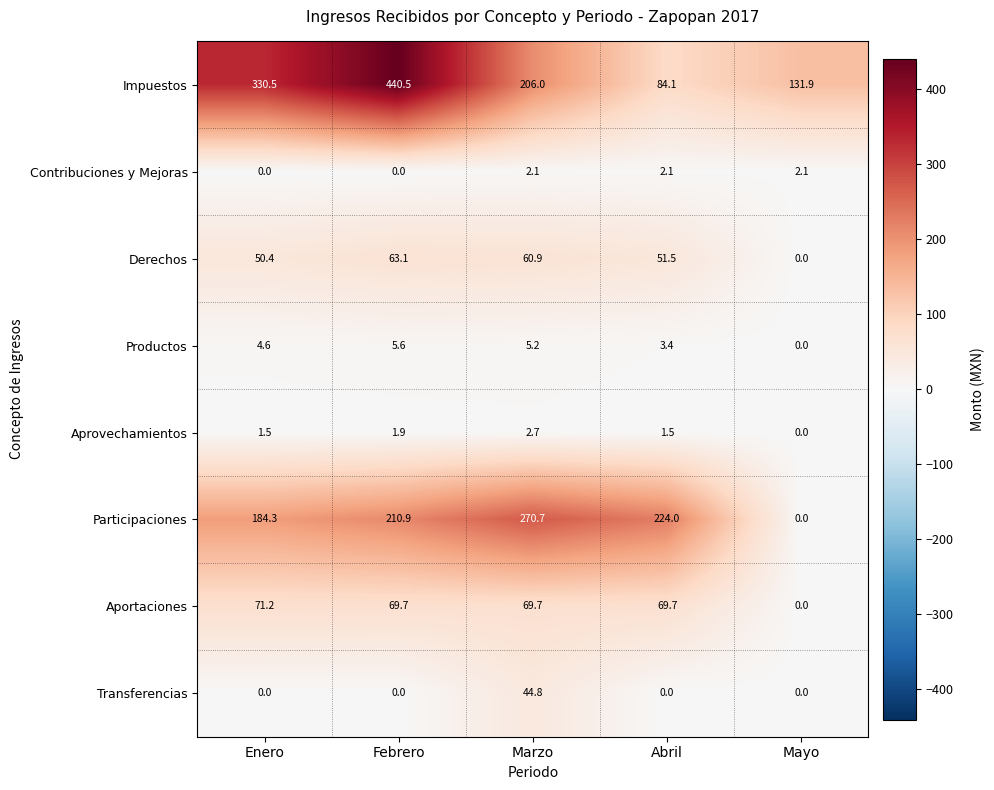

What is the sum of all Participaciones values?

889.9